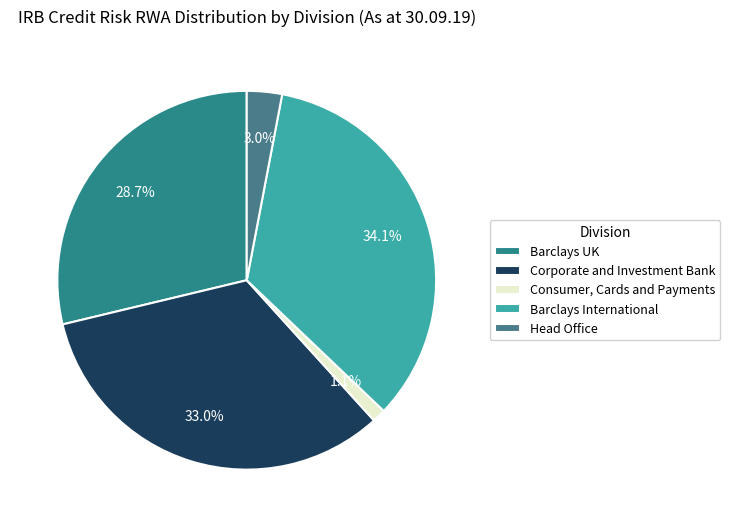

What is the total percentage of Head Office and Barclays International?

37.1%